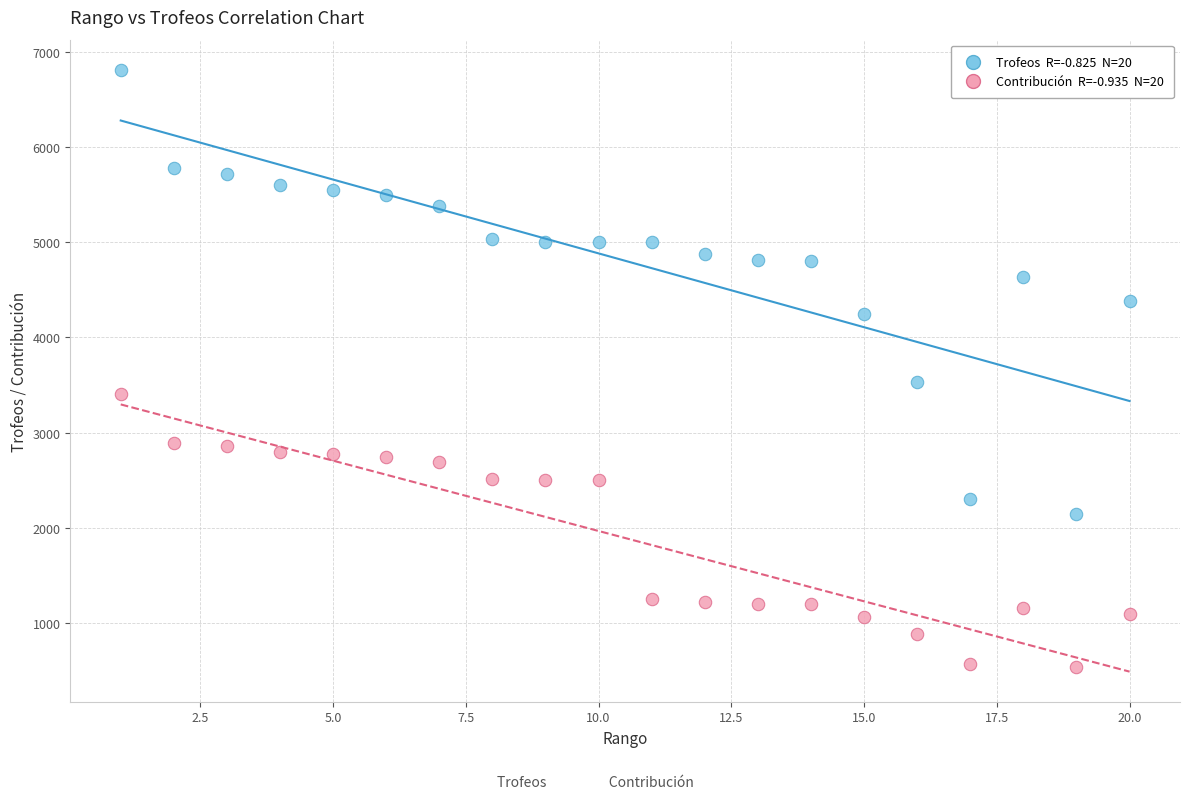

Across all series, what Y value is closest to 3673?

3533